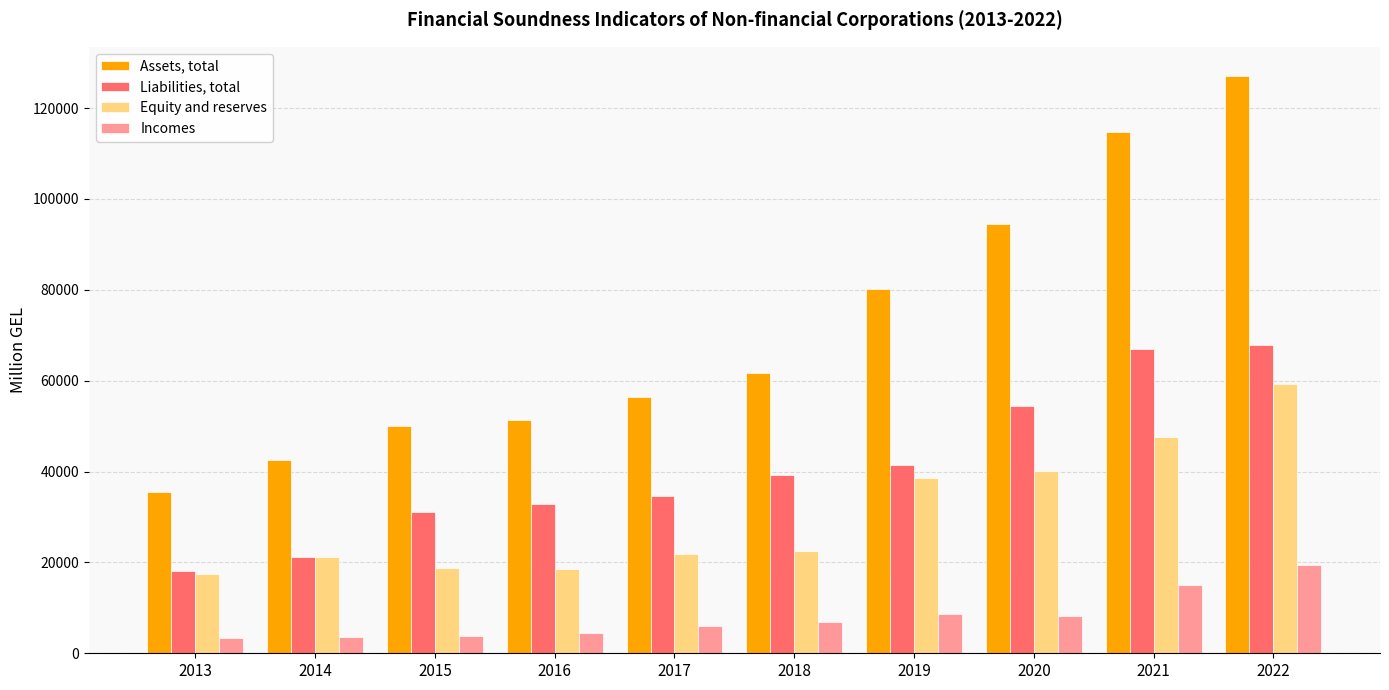

Read the Equity and reserves value at 2018.

22471.7